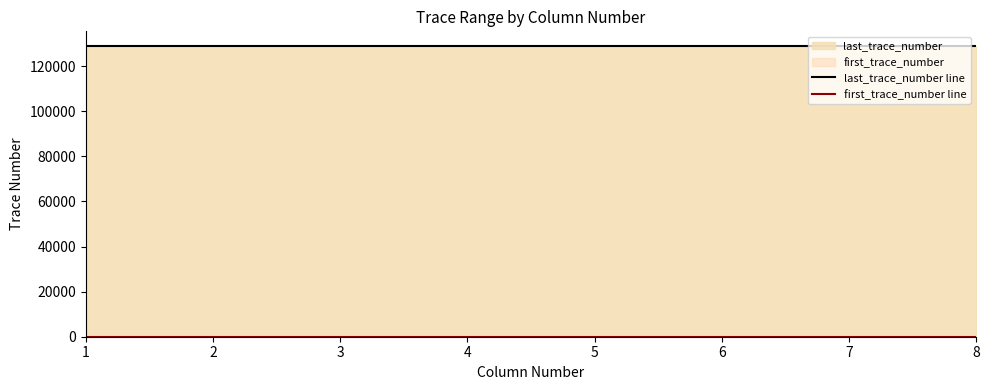

Reading right to left, list all the values displayed in this chart.

last_trace_number line: 8=129000	7=129000	6=129000	5=129000	4=129000	3=129000	2=129000	1=129000
first_trace_number line: 8=1	7=1	6=1	5=1	4=1	3=1	2=1	1=1